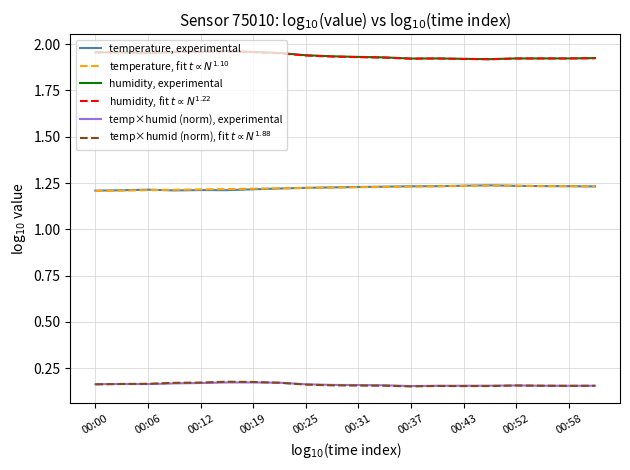

True or false: temp×humid (norm), experimental and temperature, experimental intersect in this chart.

False